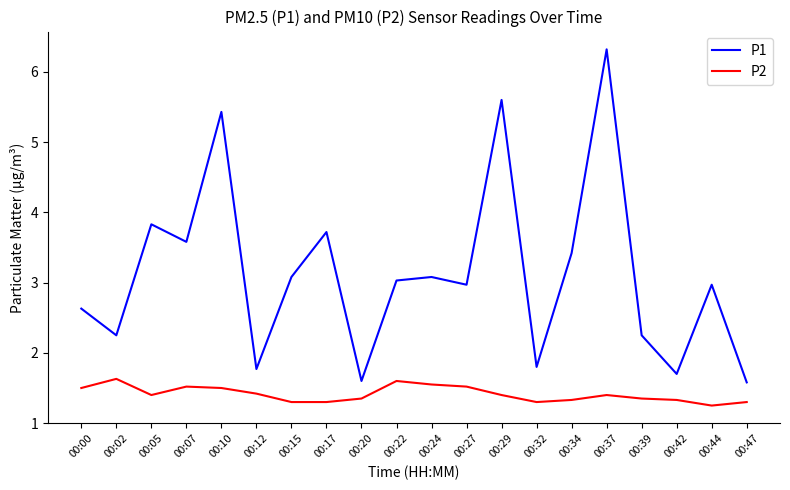

True or false: P1 has more than 1 points higher than both neighbors.

True